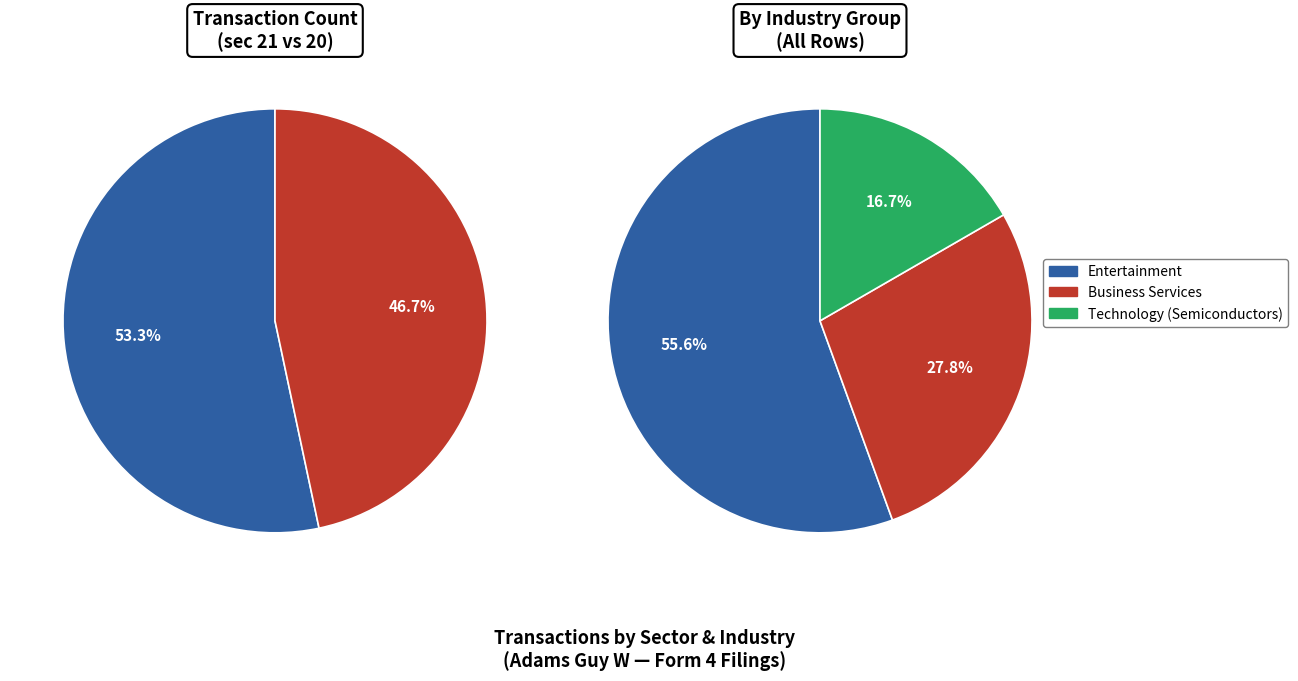

Rank the categories by value from highest to lowest.

Entertainment (sec=21), Business Services (sec=20), Technology (sec=14)